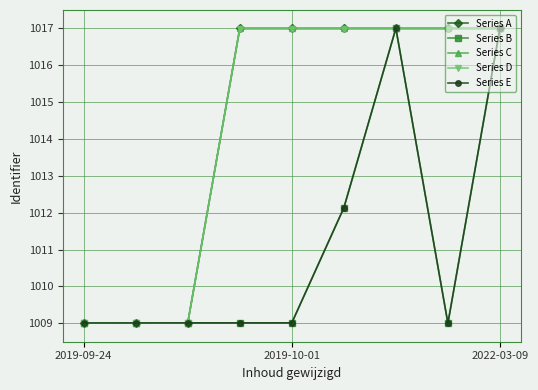

At which category is the sum across all series the highest?

6